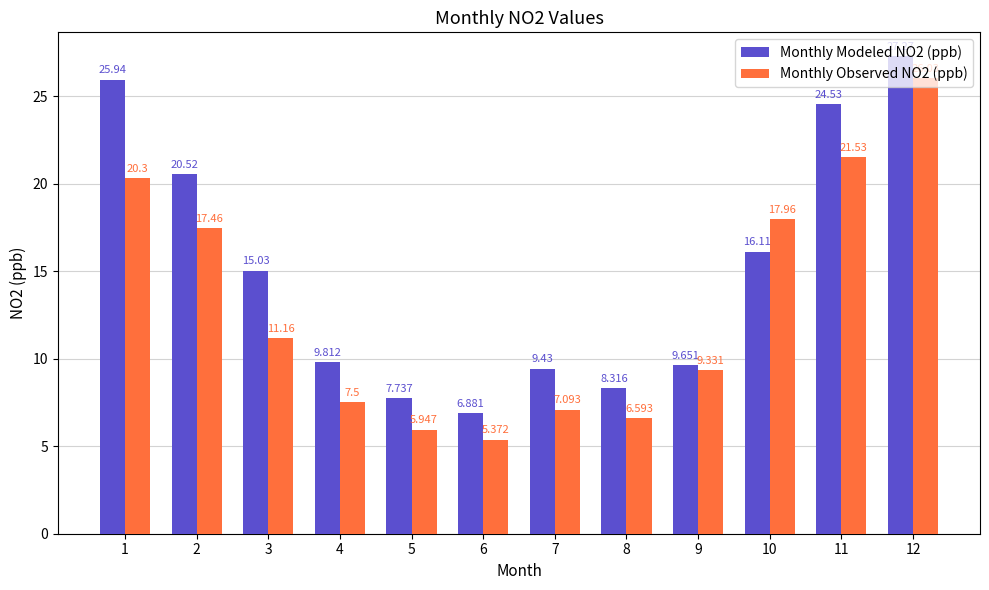

How many distinct data groups are displayed?

2